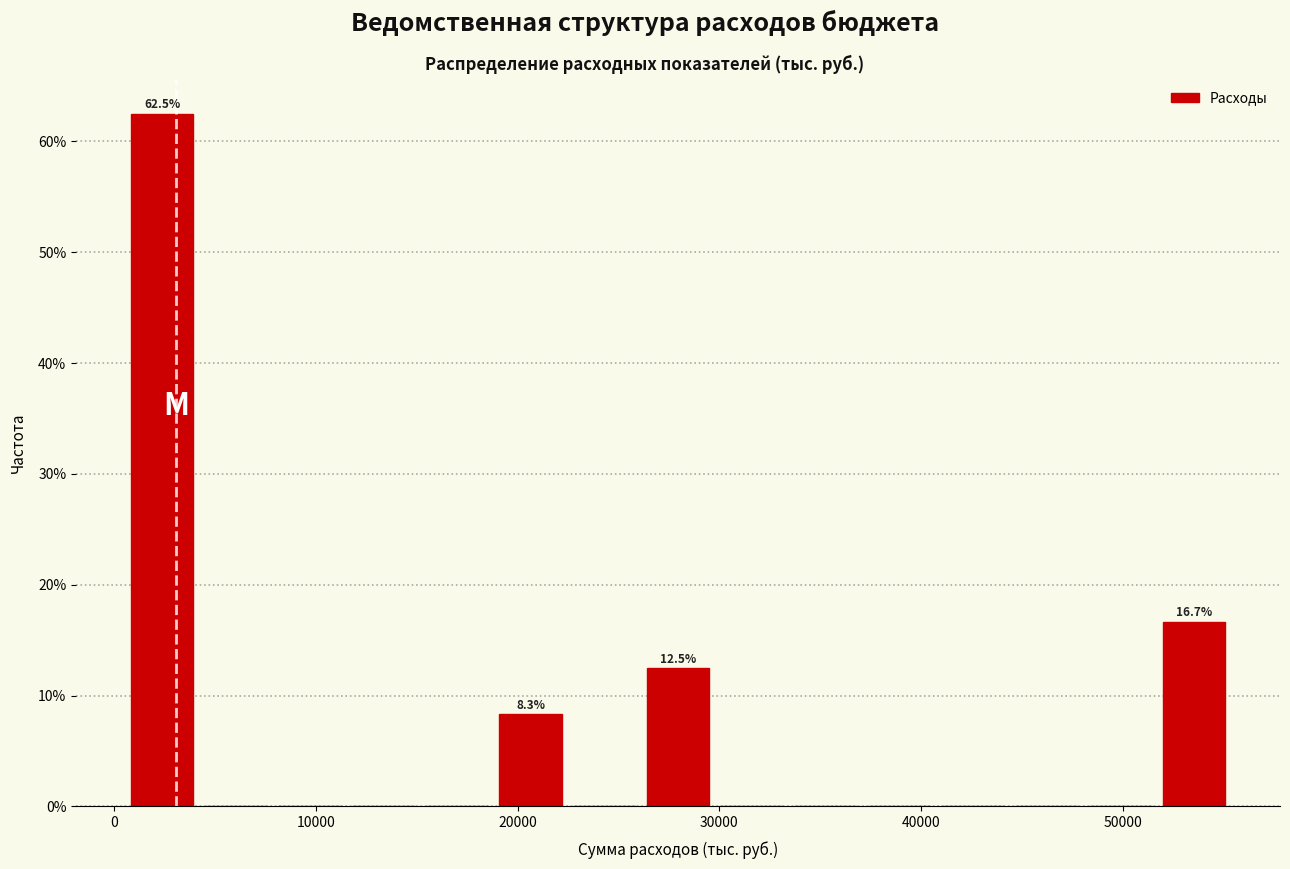

Around what value on the x-axis is the tallest bar? Give the approximate position of its centre, as read against the axis.

2000